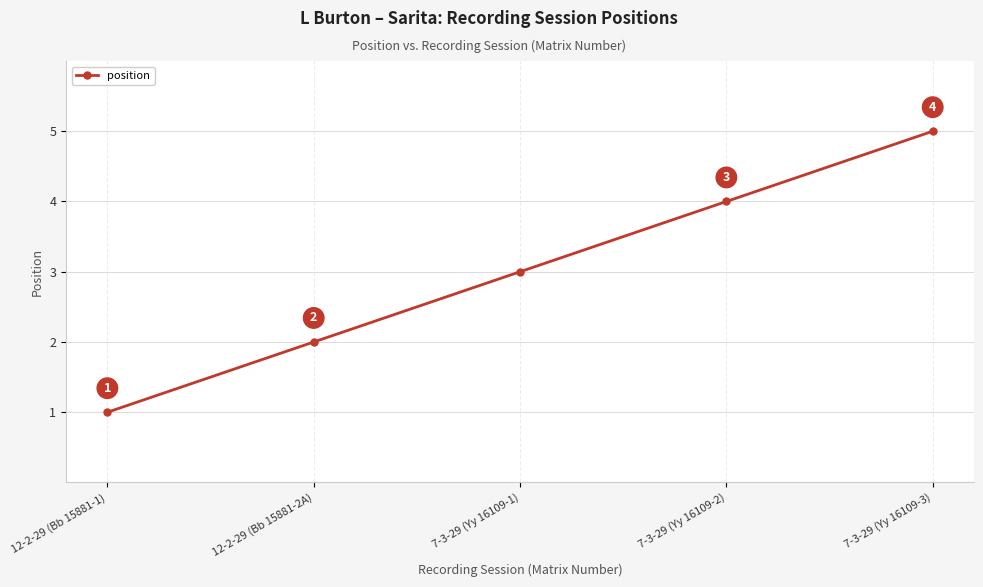

What is the label of the 5th point from the left?

7-3-29 (Yy 16109-3)